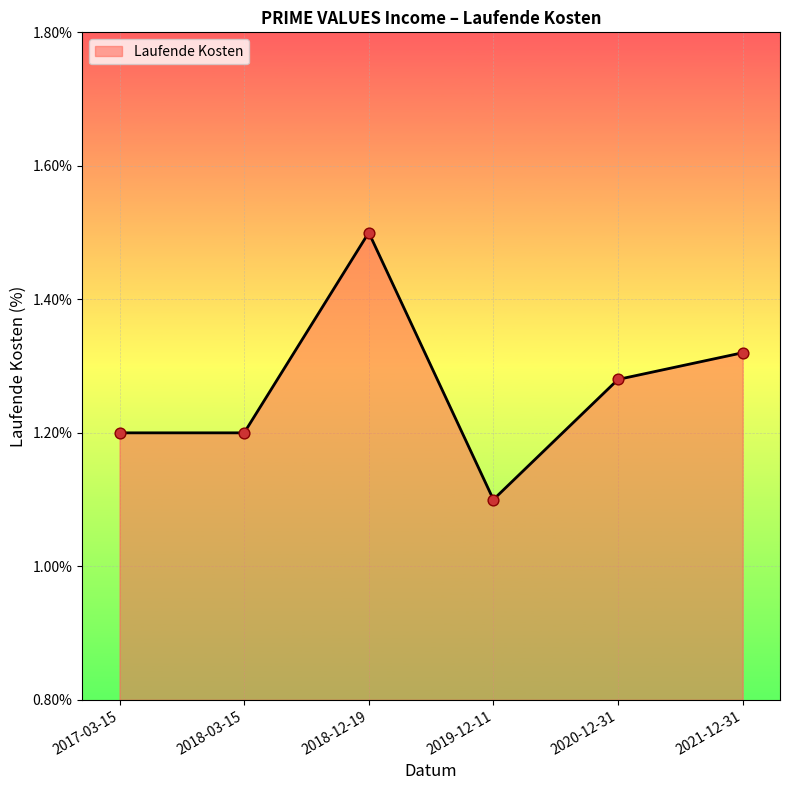

What is the ratio of the value at 2018-03-15 to the value at 2017-03-15?

1.0